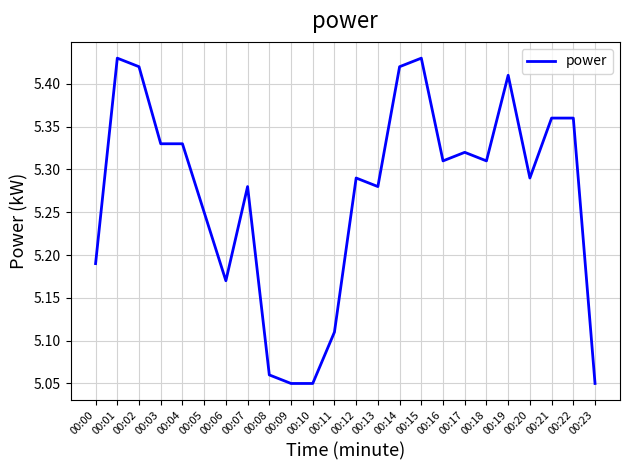

How many values are between 5 and 6?

24